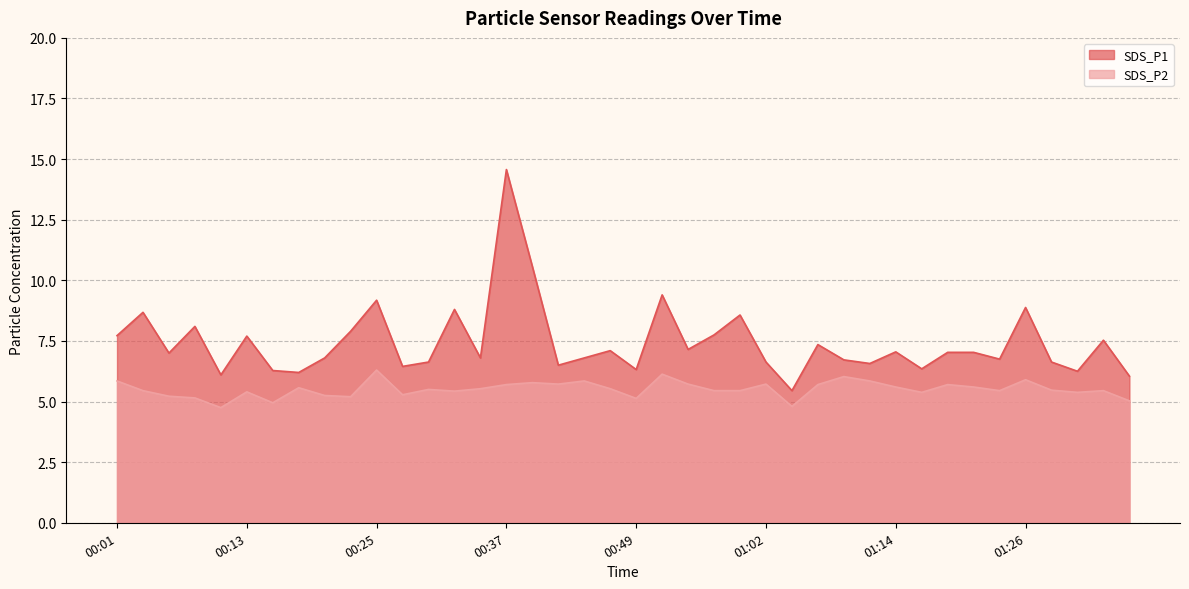

What is the label of the 2nd point from the left?

00:03